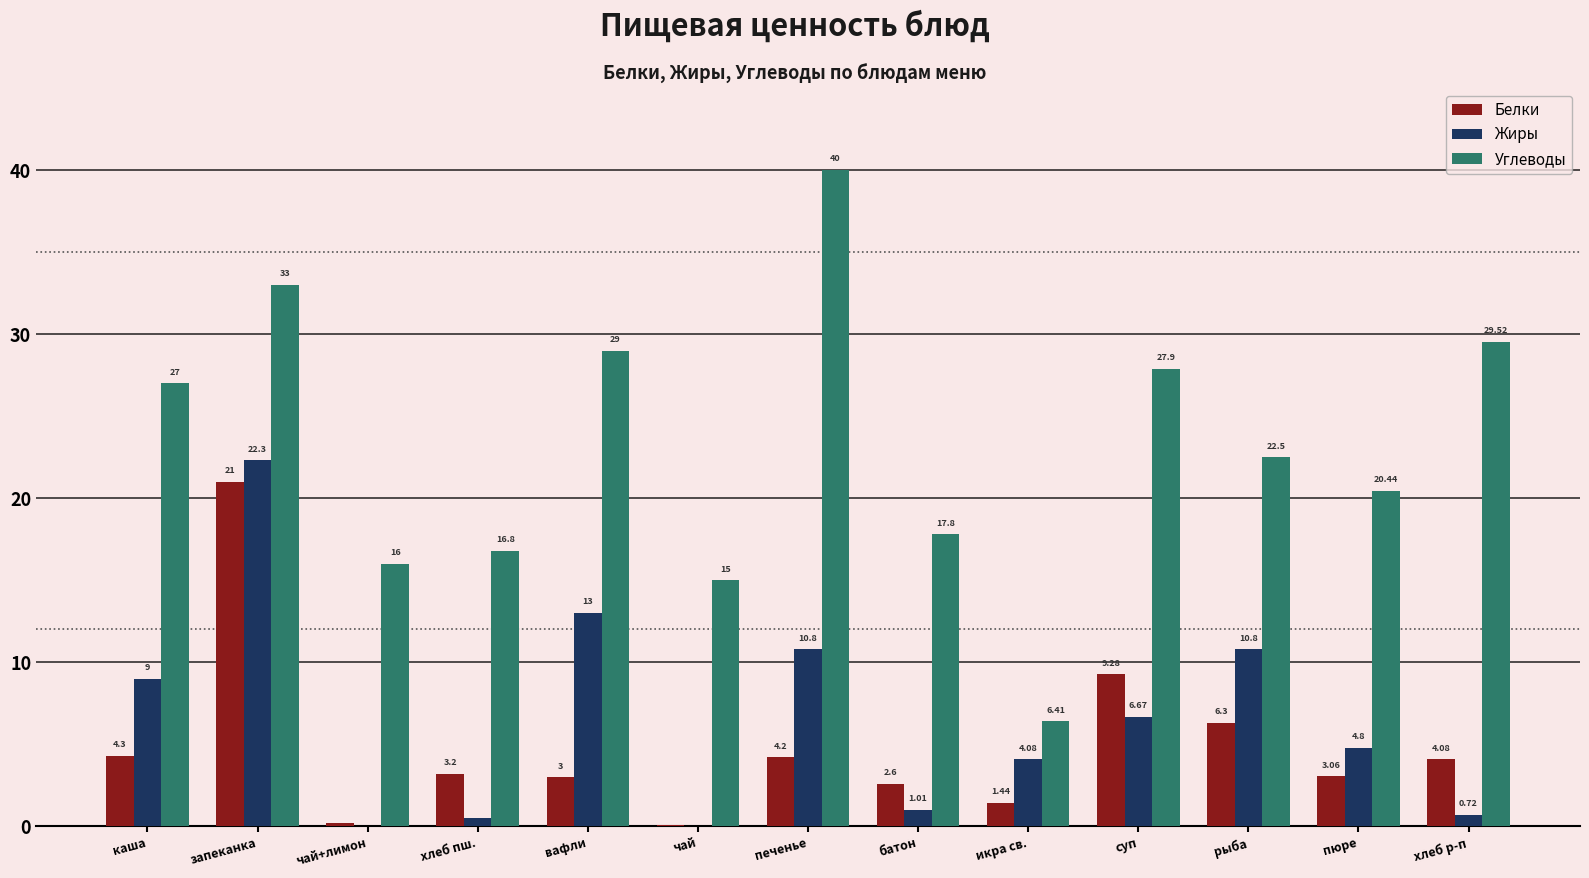

At which label does Углеводы first exceed 22?

каша